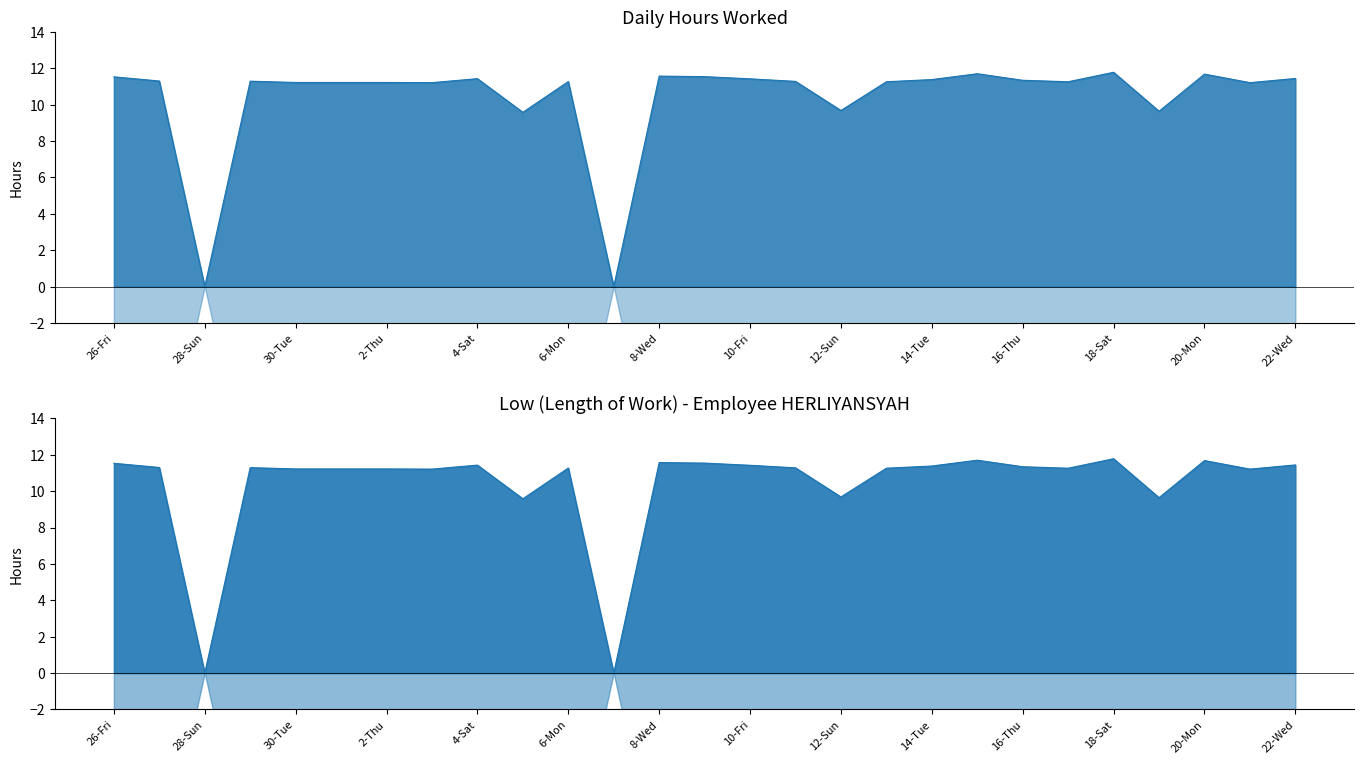

Reading left to right, list all the values displayed in this chart.

26-Fri=11.5	27-Sat=11.3	28-Sun=0.0	29-Mon=11.3	30-Tue=11.2	1-Wed=11.2	2-Thu=11.2	3-Fri=11.2	4-Sat=11.4	5-Sun=9.6	6-Mon=11.3	7-Tue=0.0	8-Wed=11.6	9-Thu=11.5	10-Fri=11.4	11-Sat=11.3	12-Sun=9.7	13-Mon=11.3	14-Tue=11.4	15-Wed=11.7	16-Thu=11.3	17-Fri=11.3	18-Sat=11.8	19-Sun=9.6	20-Mon=11.7	21-Tue=11.2	22-Wed=11.4